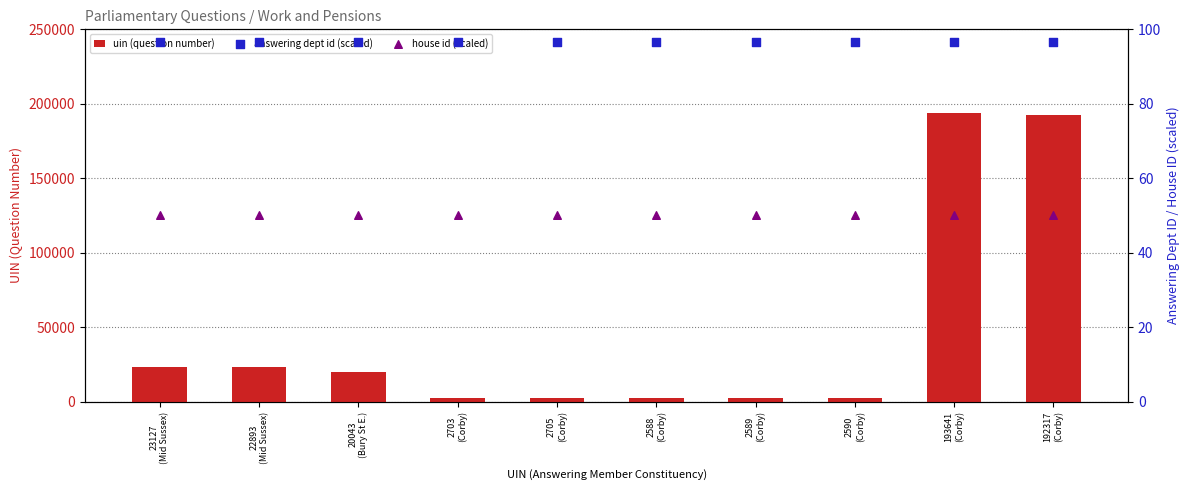

Is the value of answering dept id (scaled) at 22893
(Mid Sussex) greater than the value of uin (question number) at 2705
(Corby)?

No